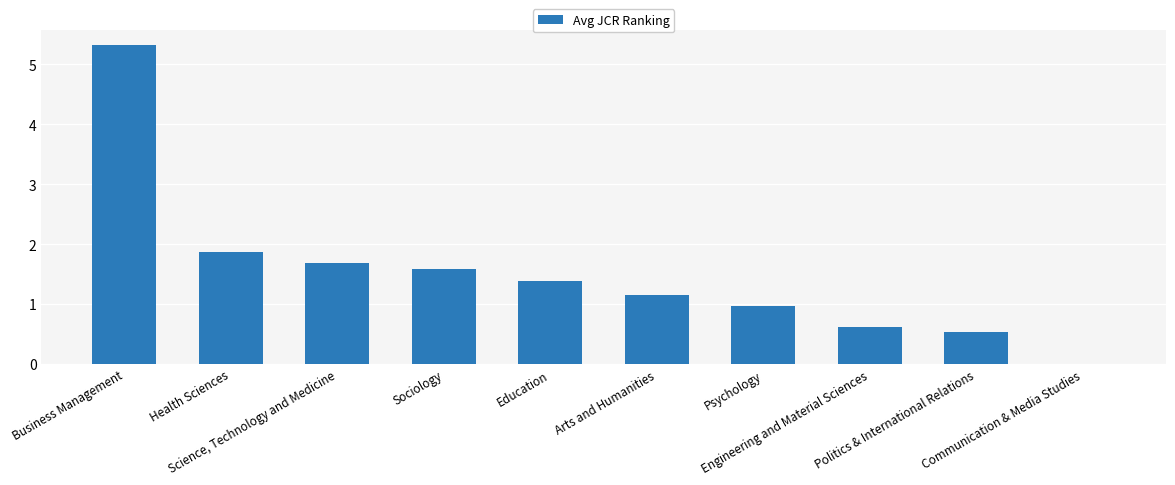

What is the change in value from Health Sciences to Politics & International Relations?

-1.3